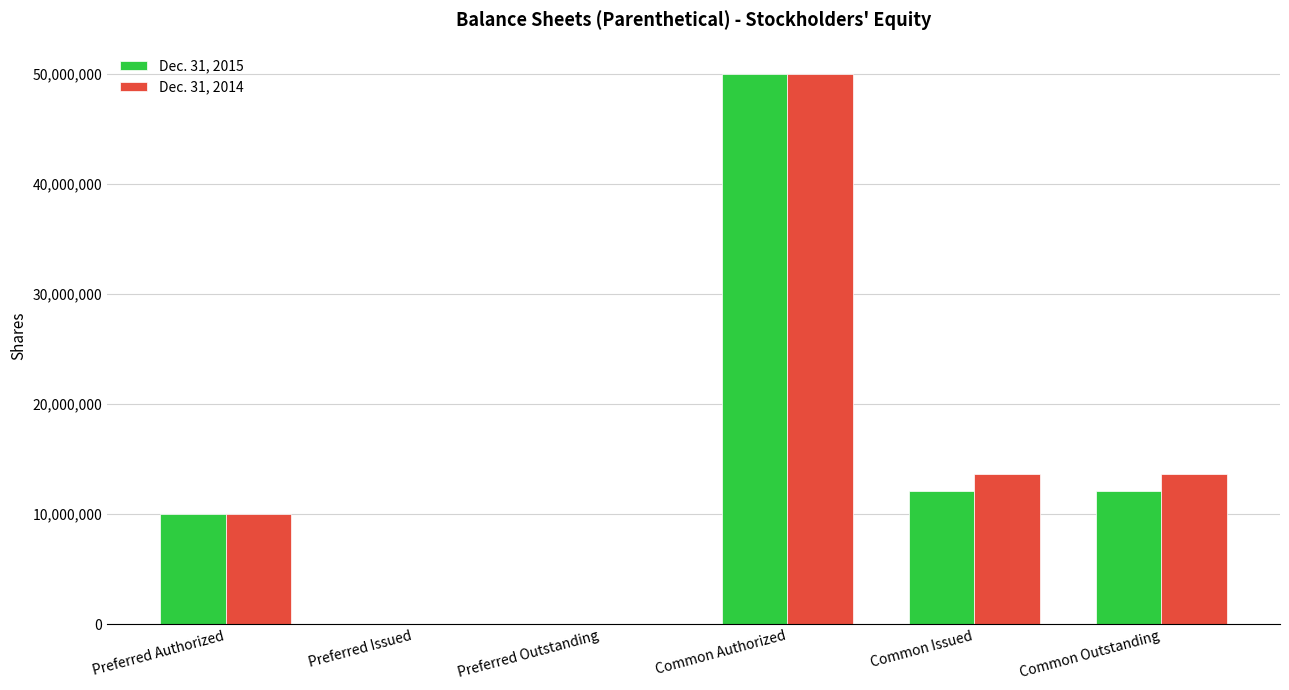

Reading left to right, list all the values displayed in this chart.

Dec. 31, 2015: 10000000	0	0	50000000	12093754	12093754
Dec. 31, 2014: 10000000	0	0	50000000	13626920	13626920